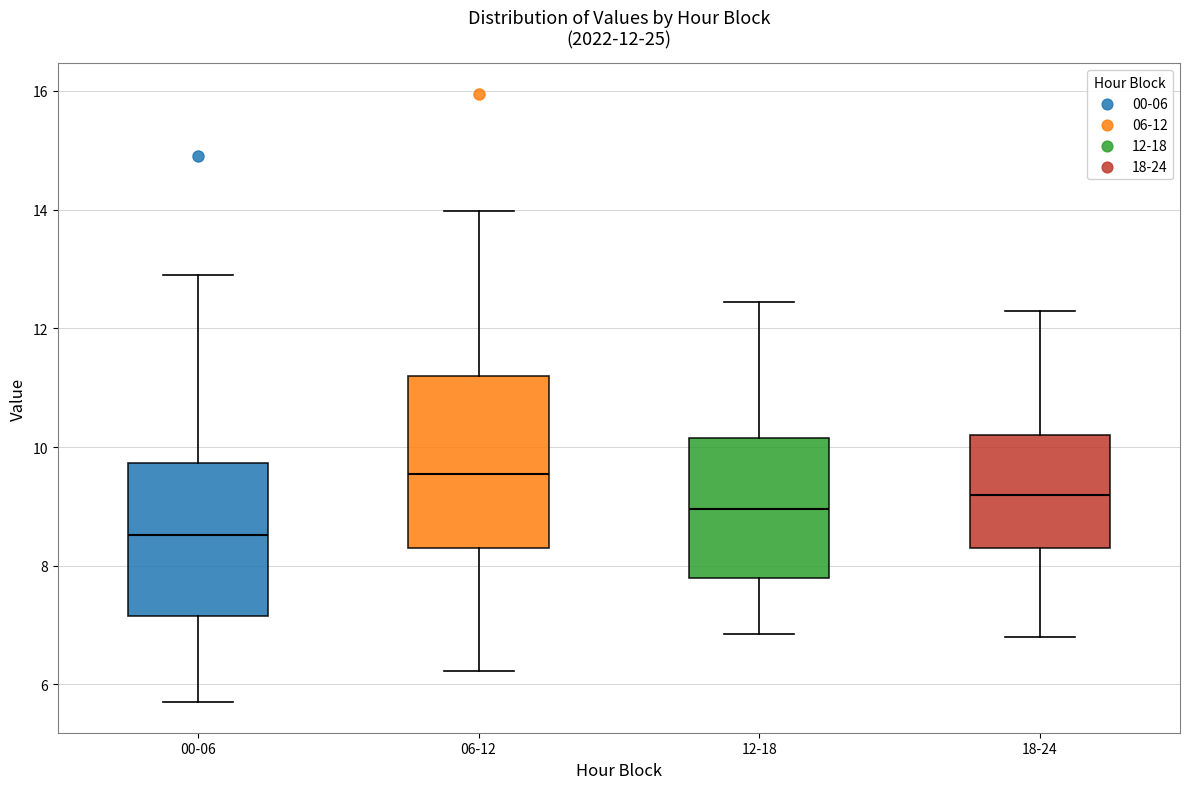

Which box is the tallest, from its lower edge to its upper edge?

06-12